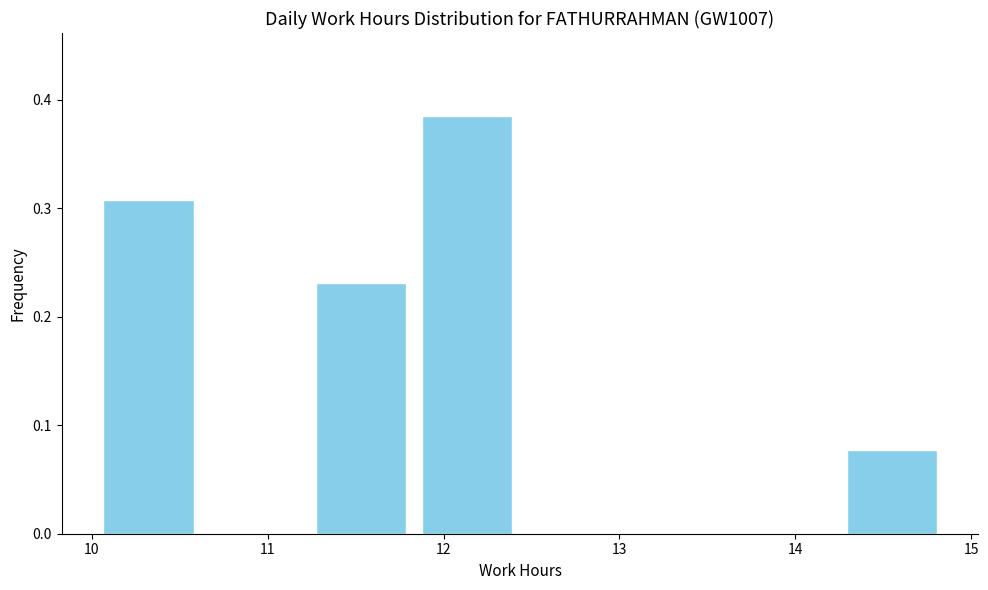

Reading left to right, transcribe this chart: for each bar, give the range it covers on the x-axis and its height. Neither the bar edges nor the heights are printed on the chart, so give them approximately, as read against the axes.

10.0 to 10.6: 0.31
10.6 to 11.2: 0
11.2 to 11.8: 0.23
11.8 to 12.4: 0.38
12.4 to 13.0: 0
13.0 to 13.6: 0
13.6 to 14.2: 0
14.2 to 14.9: 0.08